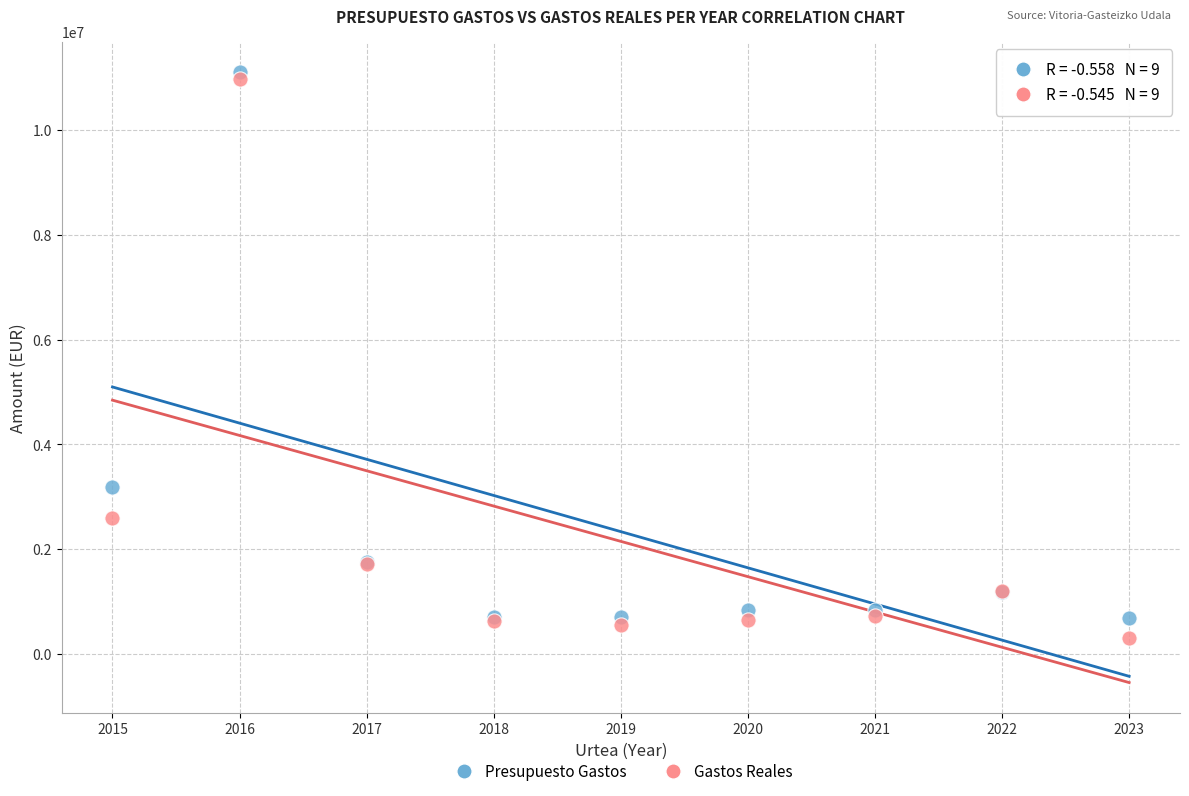

Which series has the largest Y range (max minus min)?

Gastos Reales